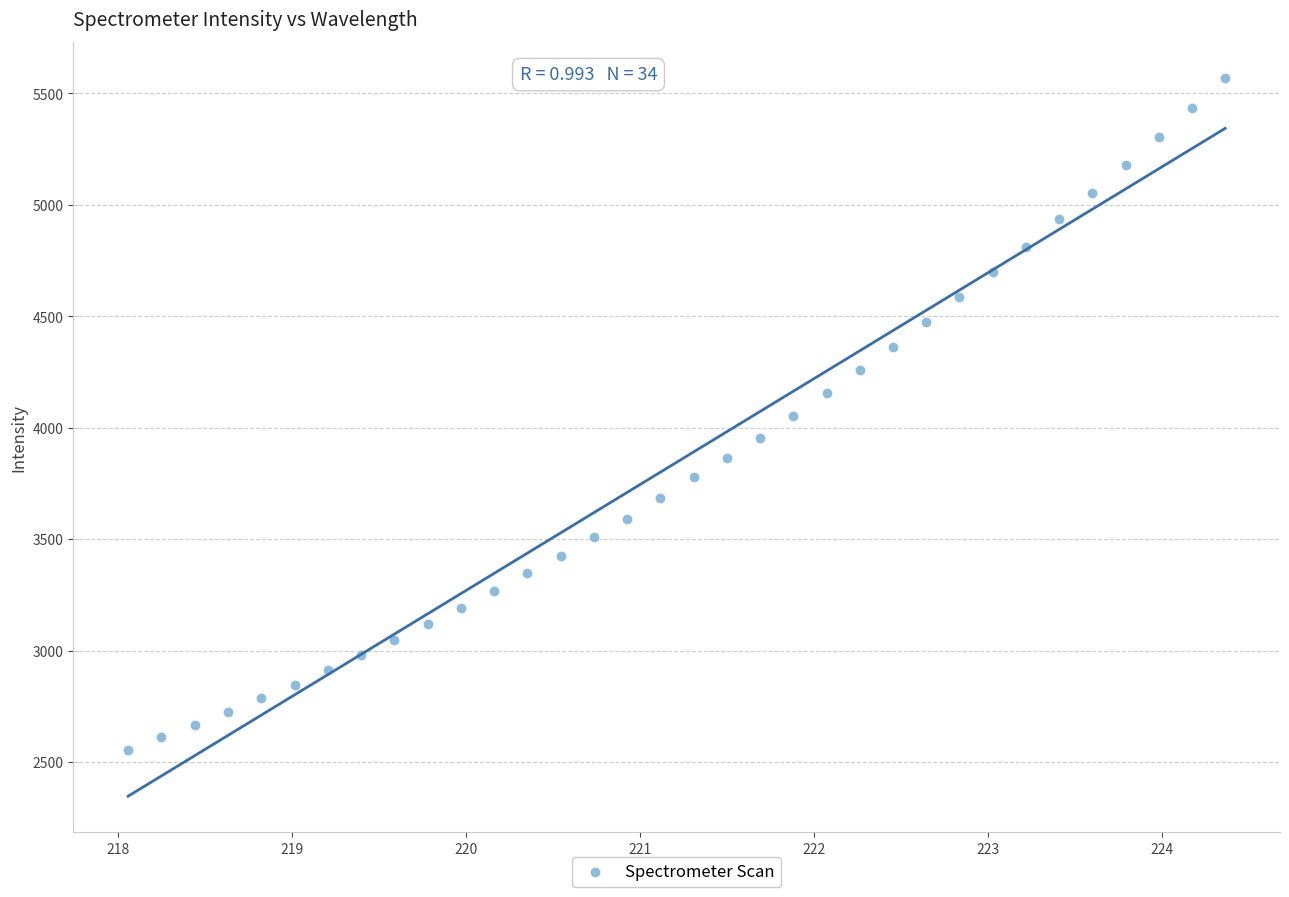

What is the range of Y values (max minus min)?

3014.4